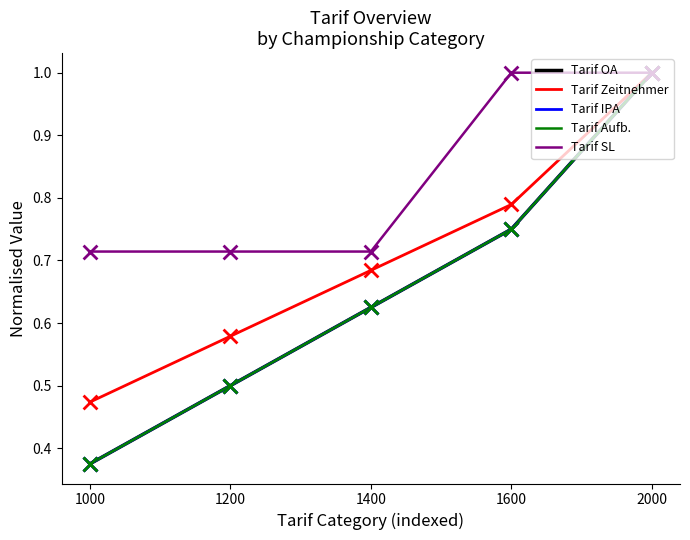

Is this an area chart (filled region under the line)?

No